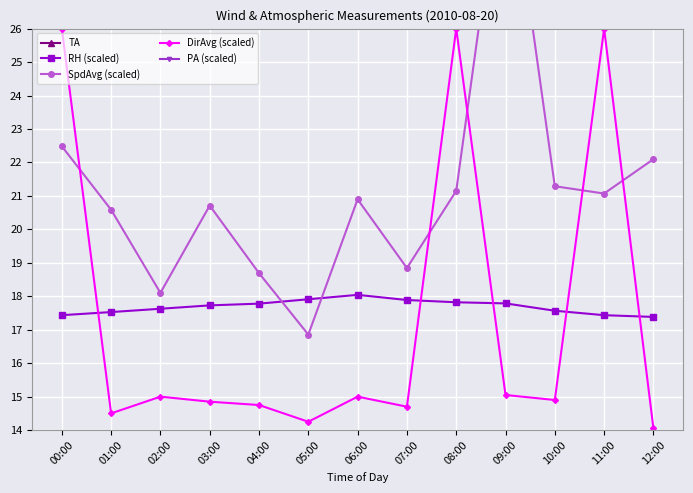

What position from the right is 03:00?

10